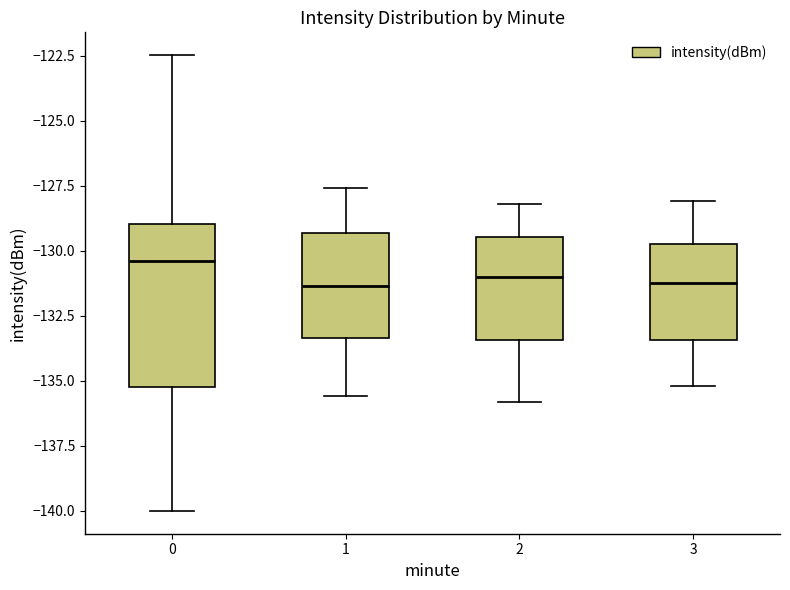

Reading left to right, read every box against the y-axis: the position of its median line, the range the box covers, and the ends of its whiskers. The values are not printed on the chart, so give them approximately, as read against the axis.

0: median -130.5, box -135.0 to -129.0, whiskers -140.0 to -122.5
1: median -131.5, box -133.5 to -129.5, whiskers -135.5 to -127.5
2: median -131.0, box -133.5 to -129.5, whiskers -136.0 to -128.0
3: median -131.0, box -133.5 to -129.5, whiskers -135.0 to -128.0